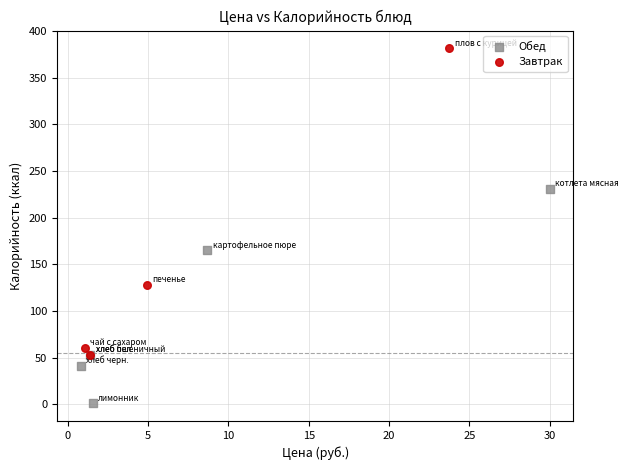

Which series contains the lowest Y value?

Обед